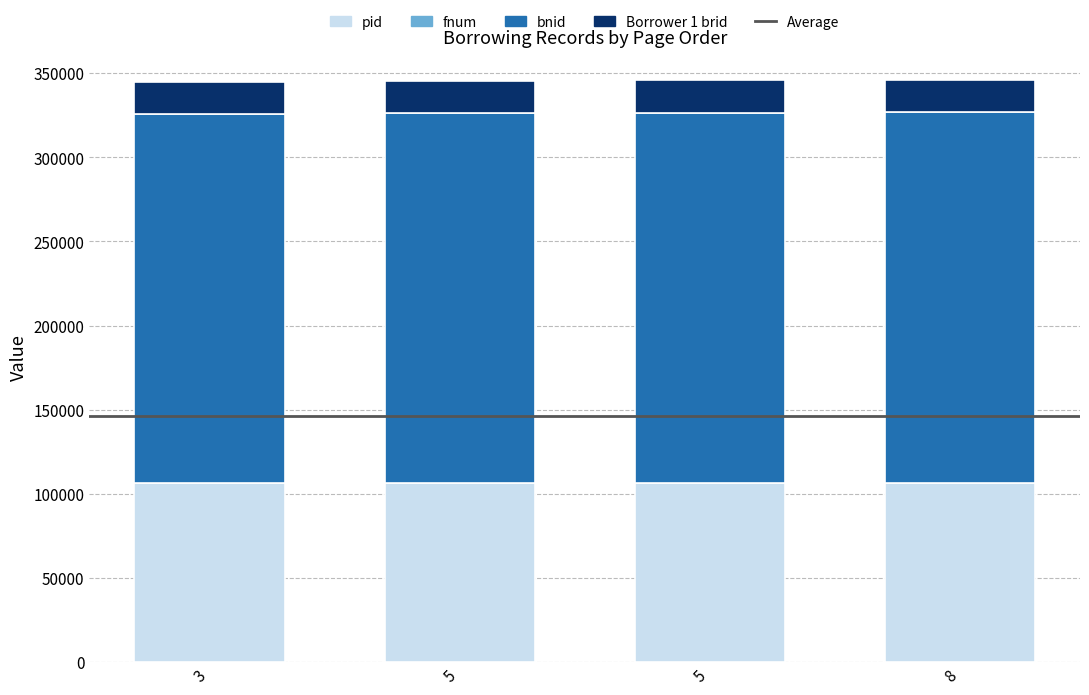

What is the sum of the pid values at 5 and 5?

212599